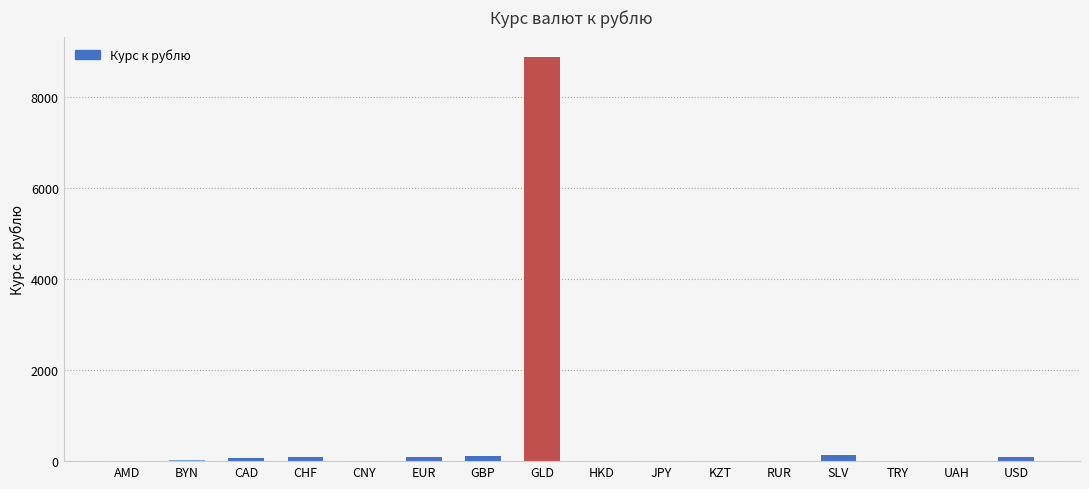

Are the bars grouped side by side (vs. stacked)?

No